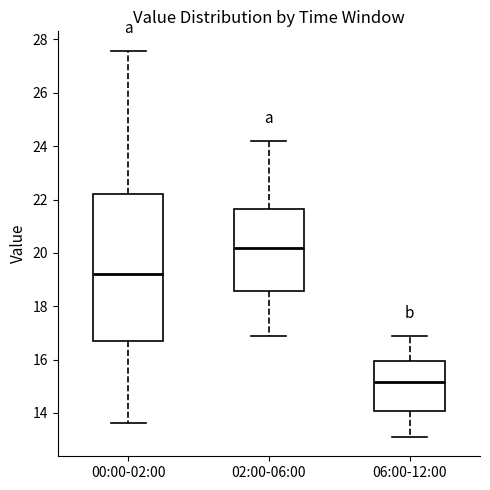

Where is the lower edge of the box for 06:00-12:00 on the y-axis? The values are not printed on the chart, so give them approximately, as read against the axis.

14.0